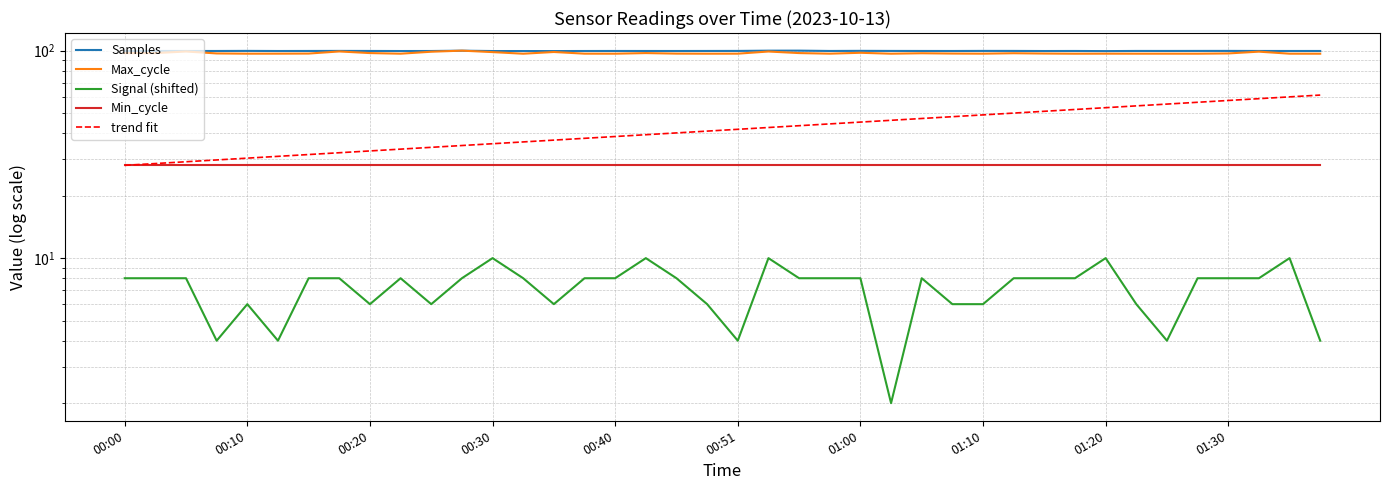

What is the sum of all Signal values?

288.0